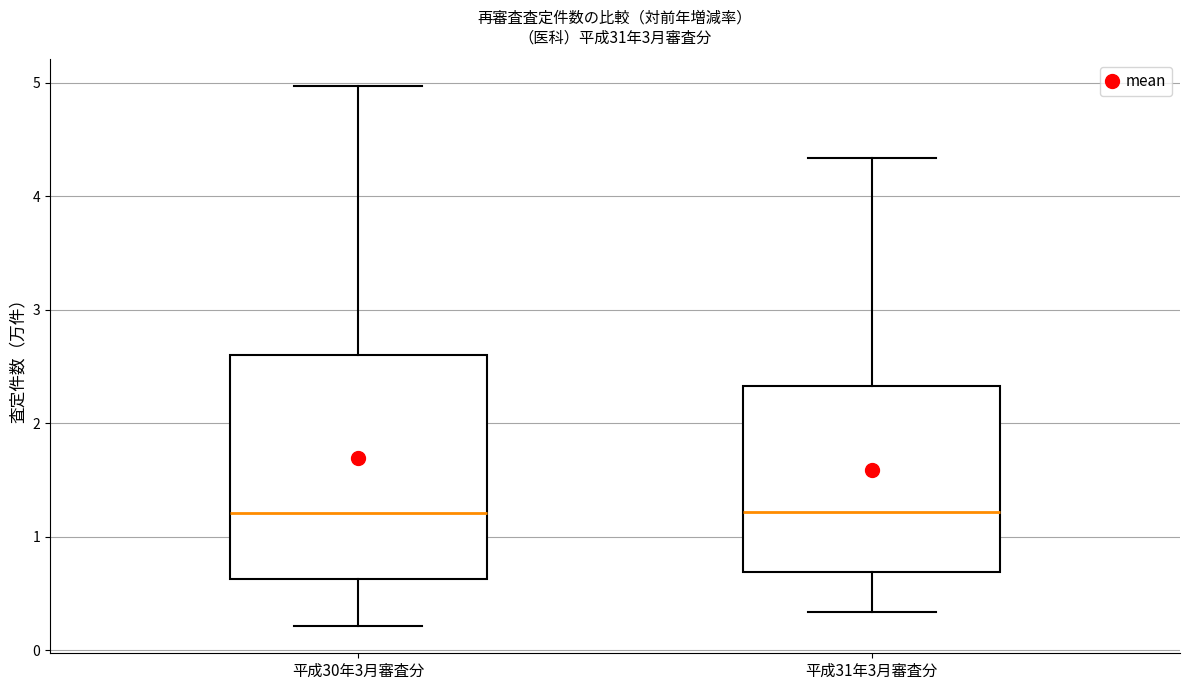

Where is the lower edge of the box for 平成31年3月審査分 on the y-axis? The values are not printed on the chart, so give them approximately, as read against the axis.

0.7